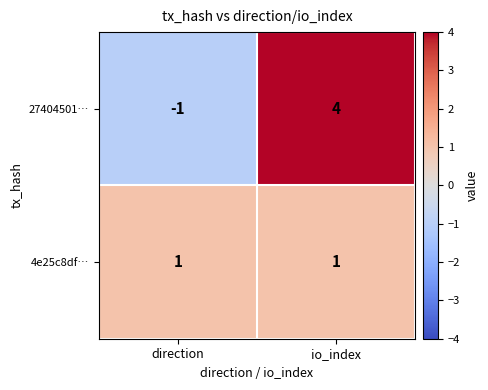

At io_index, list the series in order from smallest to largest.

4e25c8df…, 27404501…